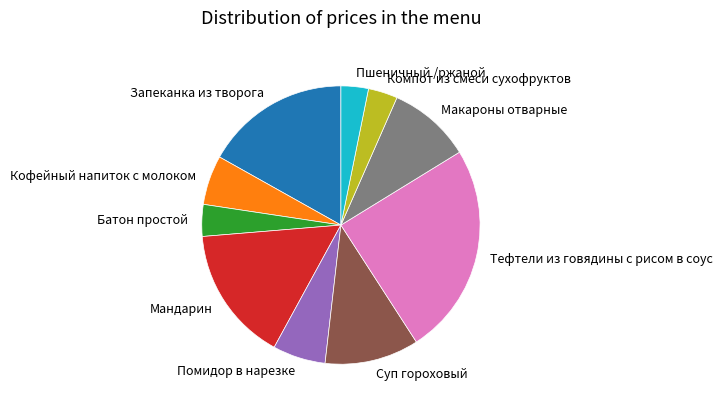

Which slice is the largest?

Тефтели из говядины с рисом в соус